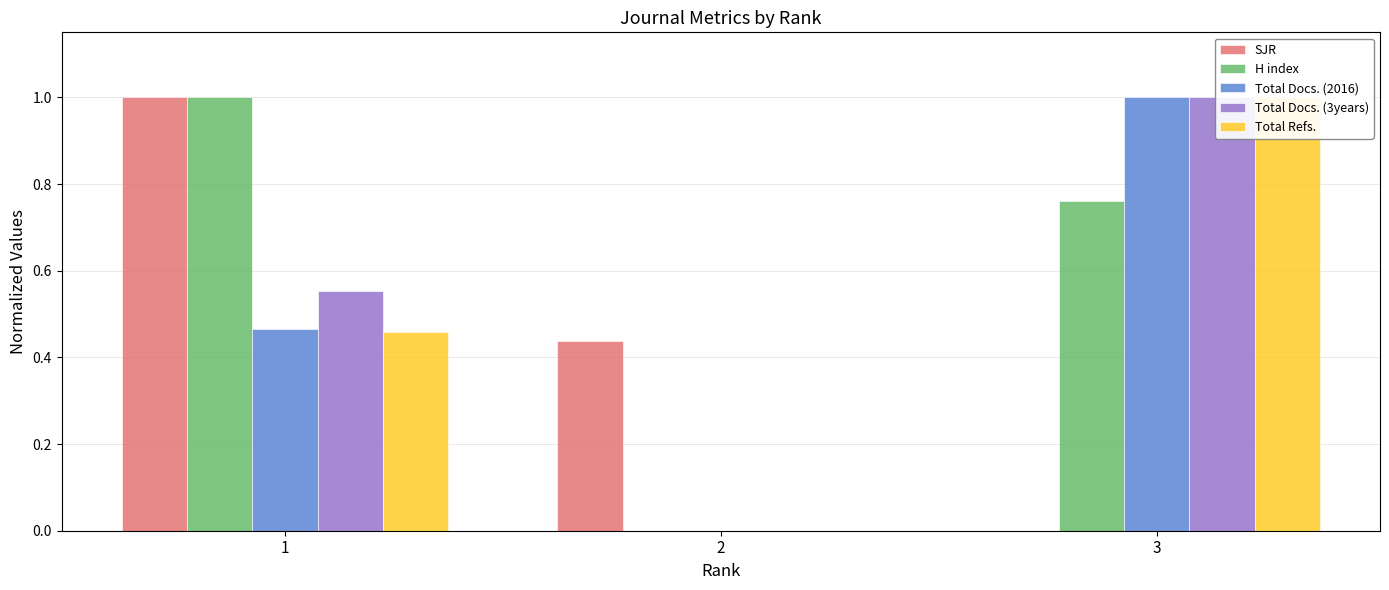

At which category is the sum across all series the highest?

3